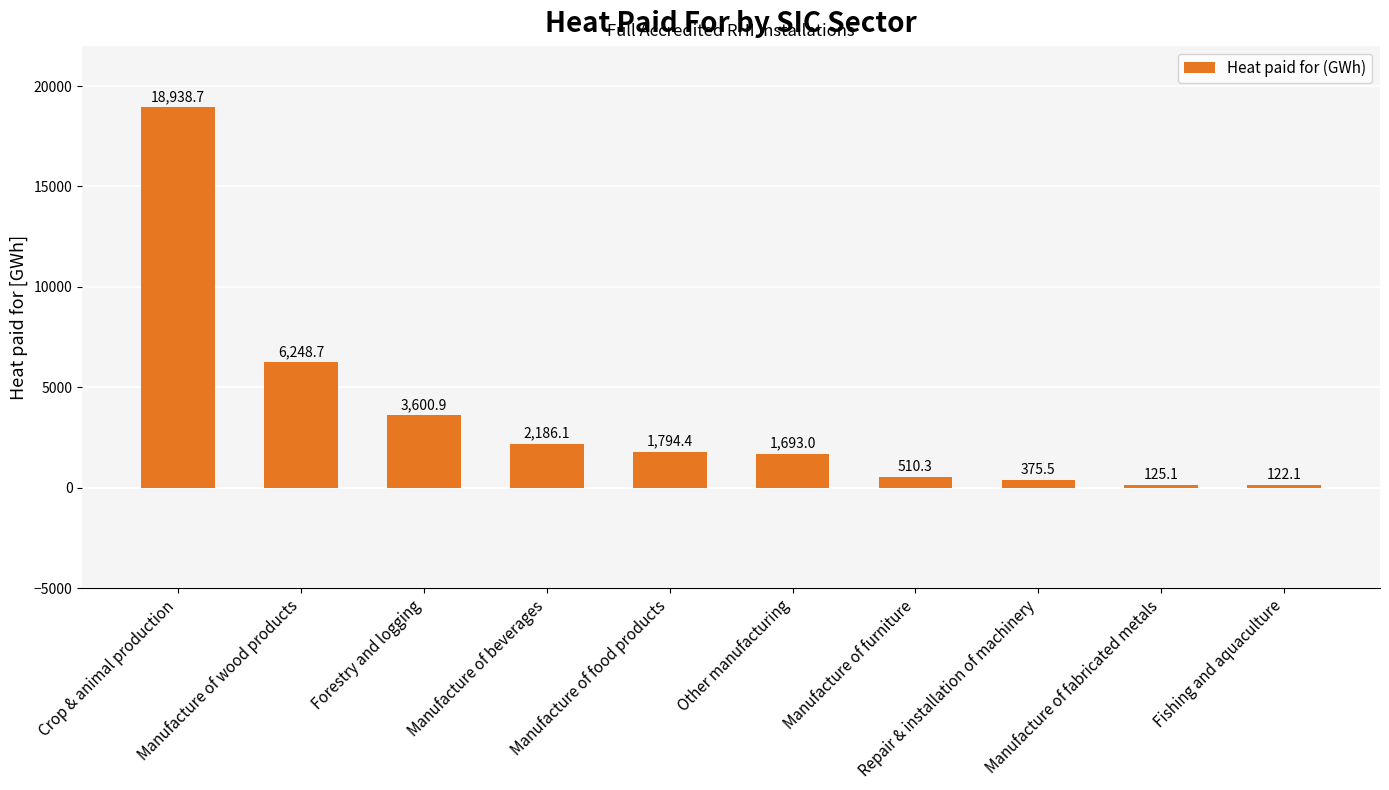

The chart shows a value of 122.1 at Fishing and aquaculture. True or false?

True